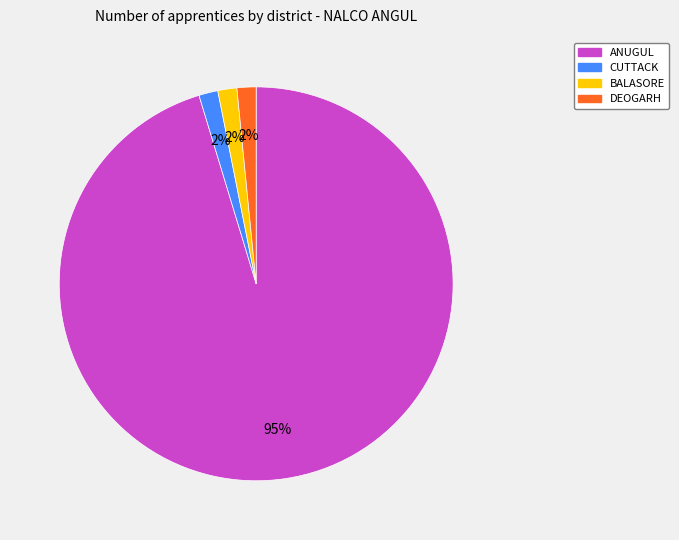

To the nearest percent, what is the average slice percentage?

25%